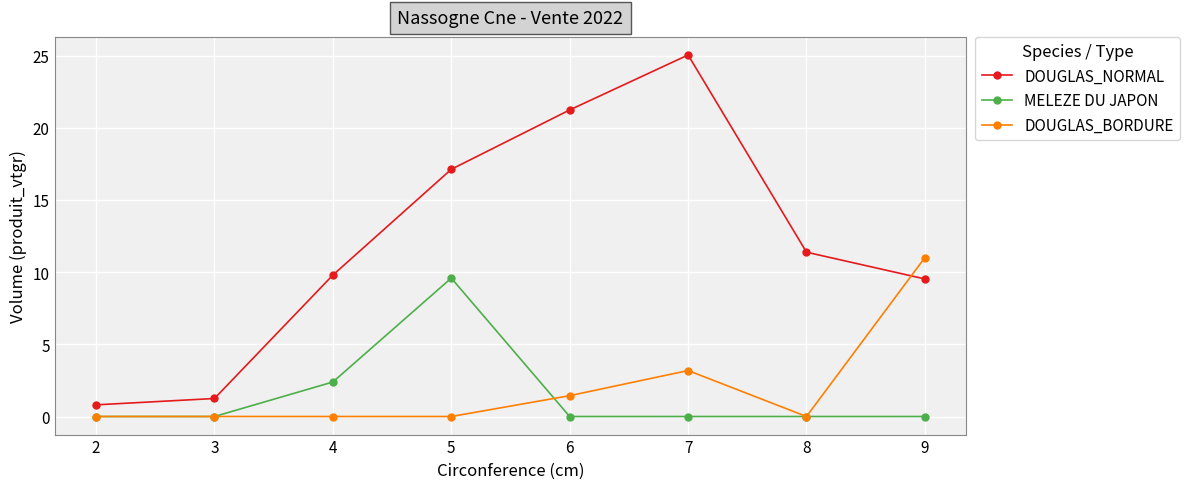

What are all the series names shown in the legend?

DOUGLAS_NORMAL, MELEZE DU JAPON, DOUGLAS_BORDURE